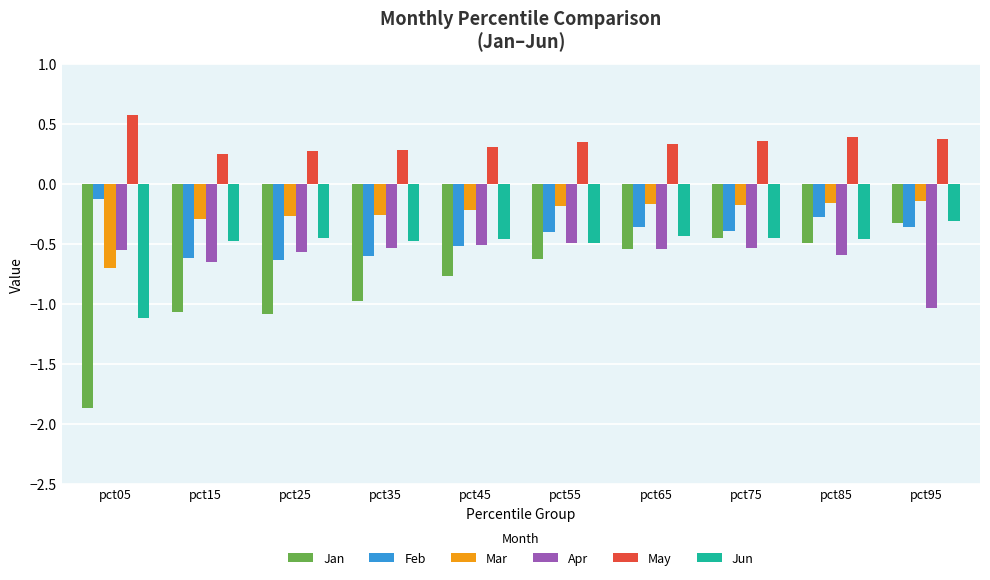

True or false: Apr has a value of -0.5 at pct35.

True